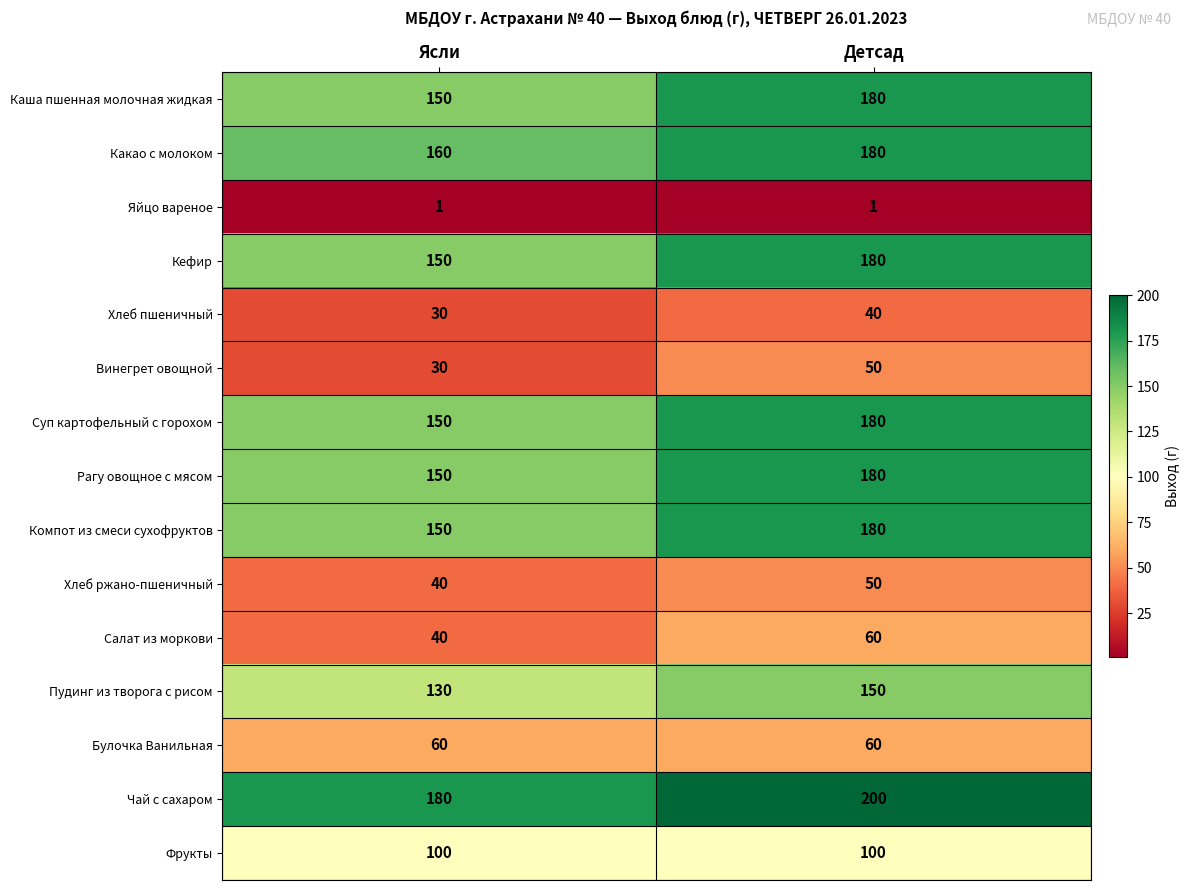

What is the spread (max minus min) of values at Детсад?

199